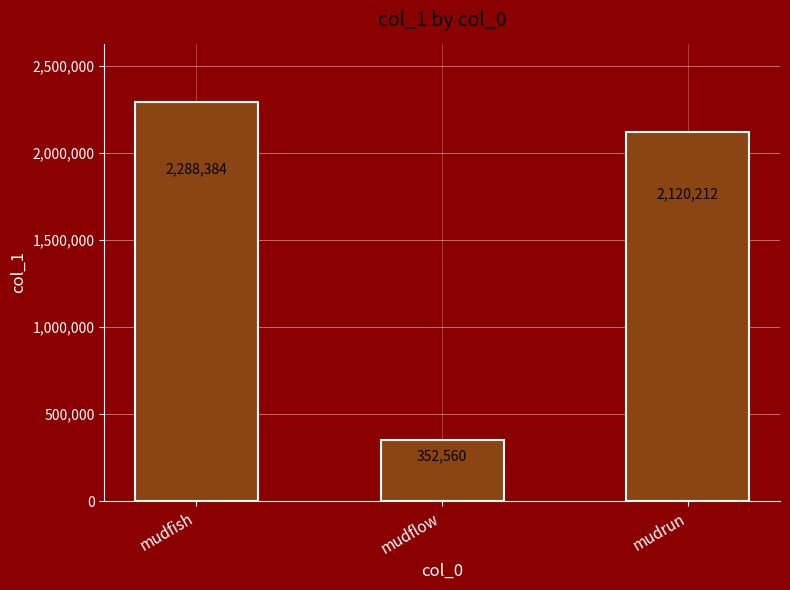

What is the label of the 2nd bar from the right?

mudflow